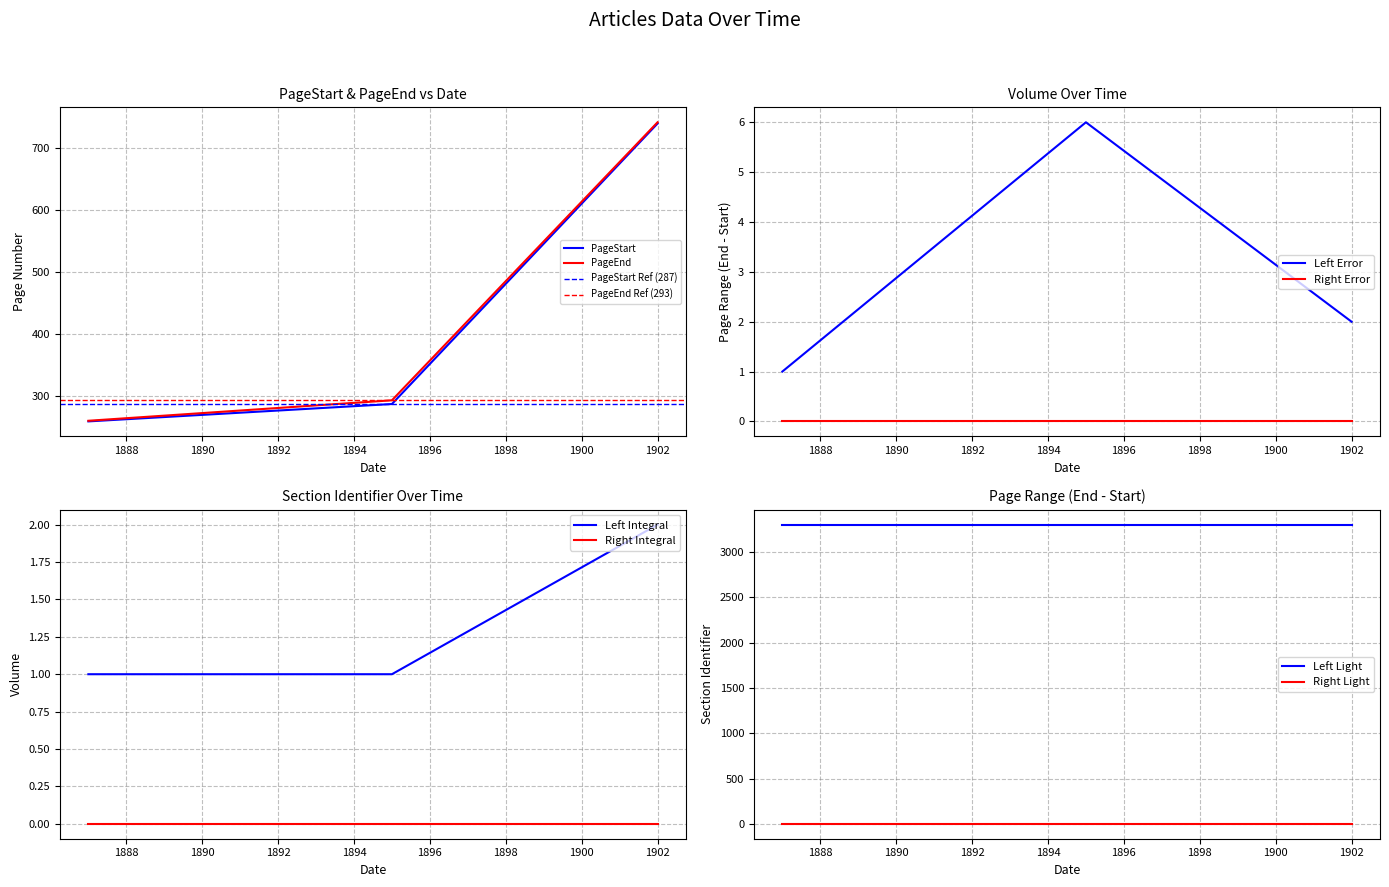

At which category is the sum across all series the highest?

1902